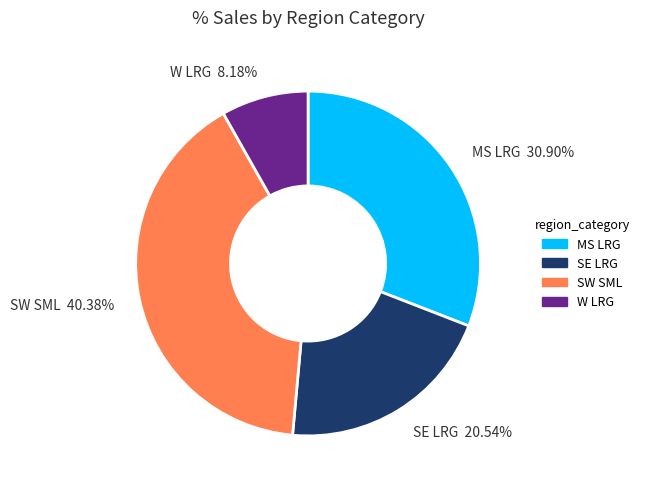

Do MS LRG and SE LRG together represent more than half of the pie?

Yes